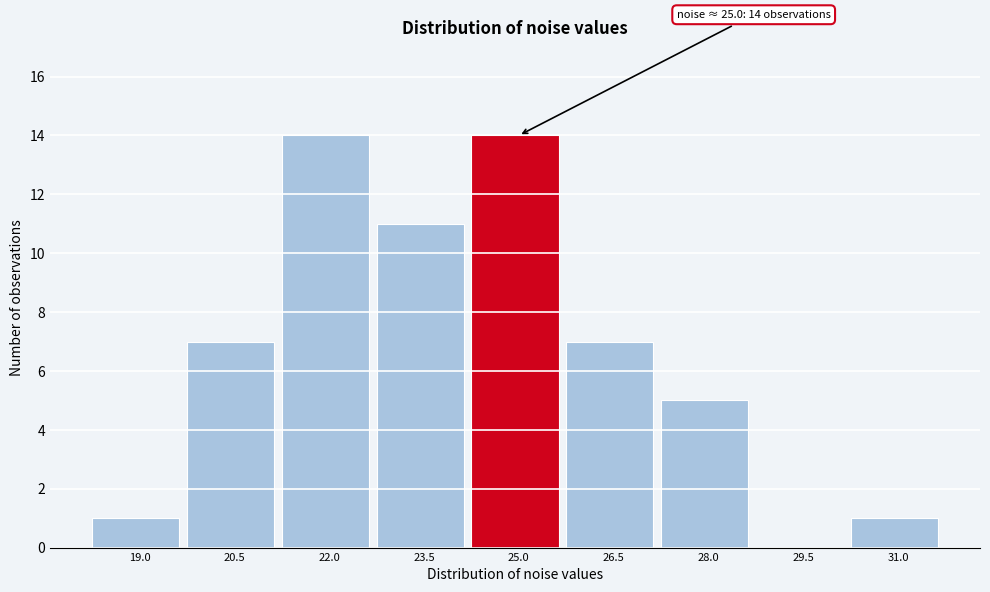

Reading left to right, list all the values displayed in this chart.

19.0=1	20.5=7	22.0=14	23.5=11	25.0=14	26.5=7	28.0=5	29.5=0	31.0=1